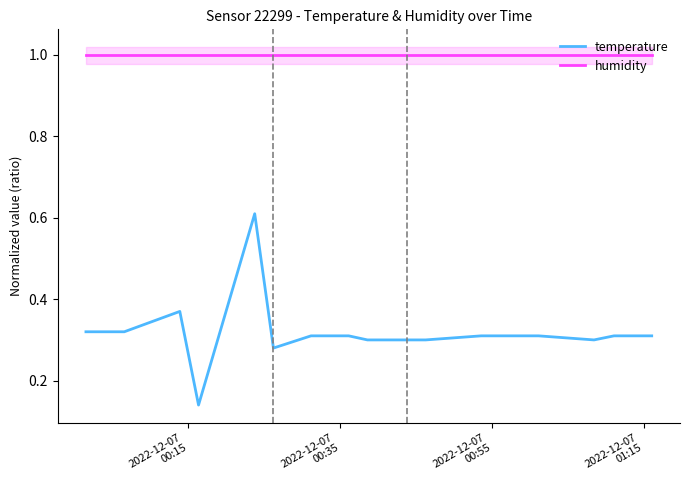

How many temperature values are between 0 and 1?

20